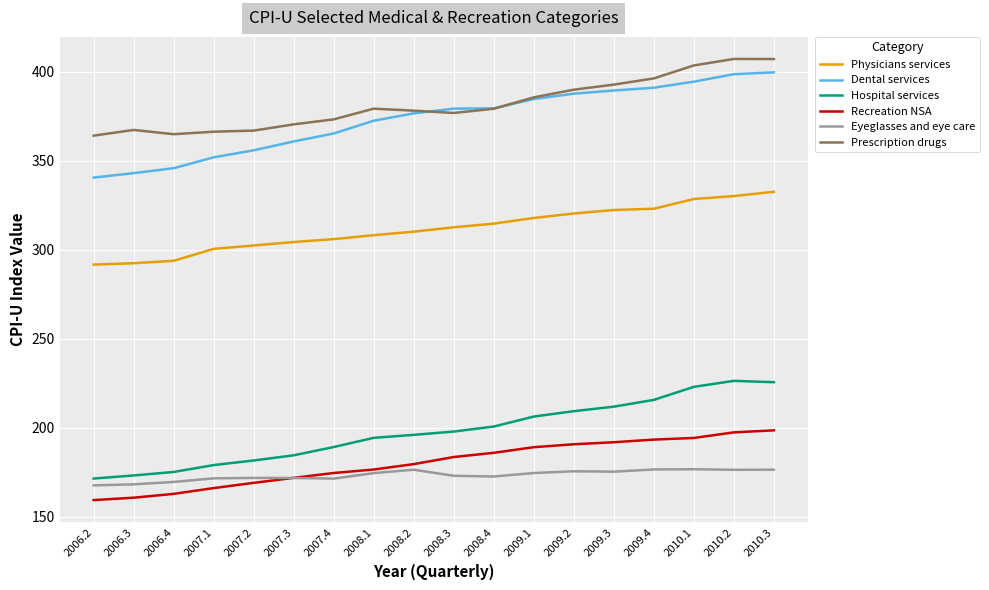

In Eyeglasses and eye care, how many points are lower than both neighbors (excluding endpoints)?

4